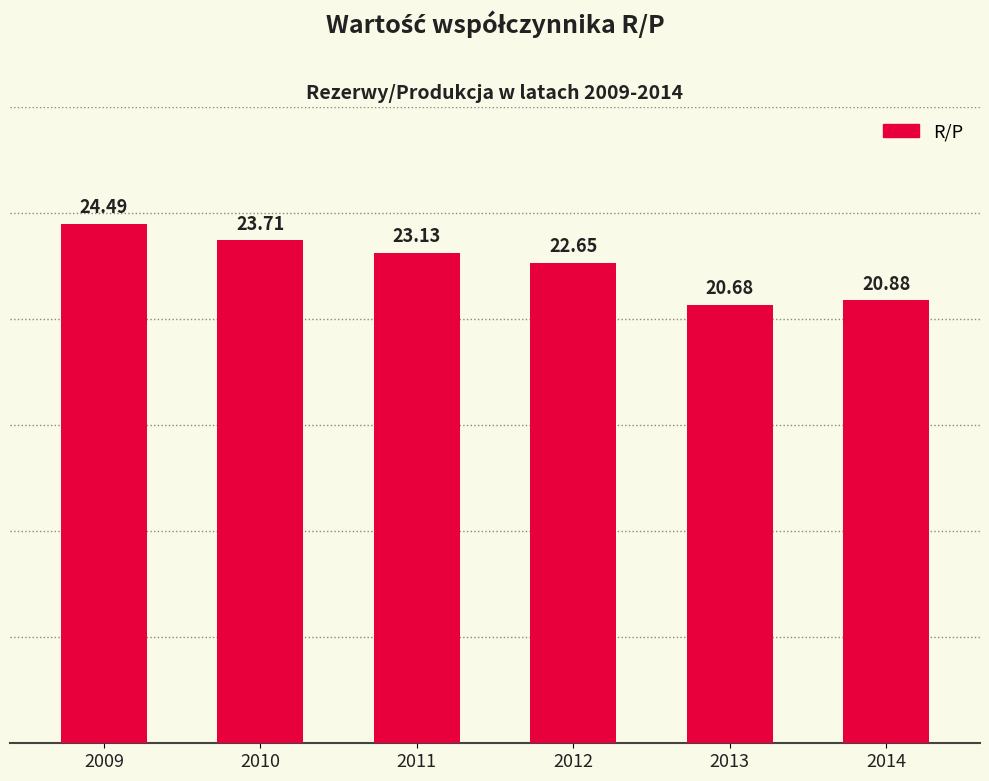

What value does the data have at 2013?

20.7